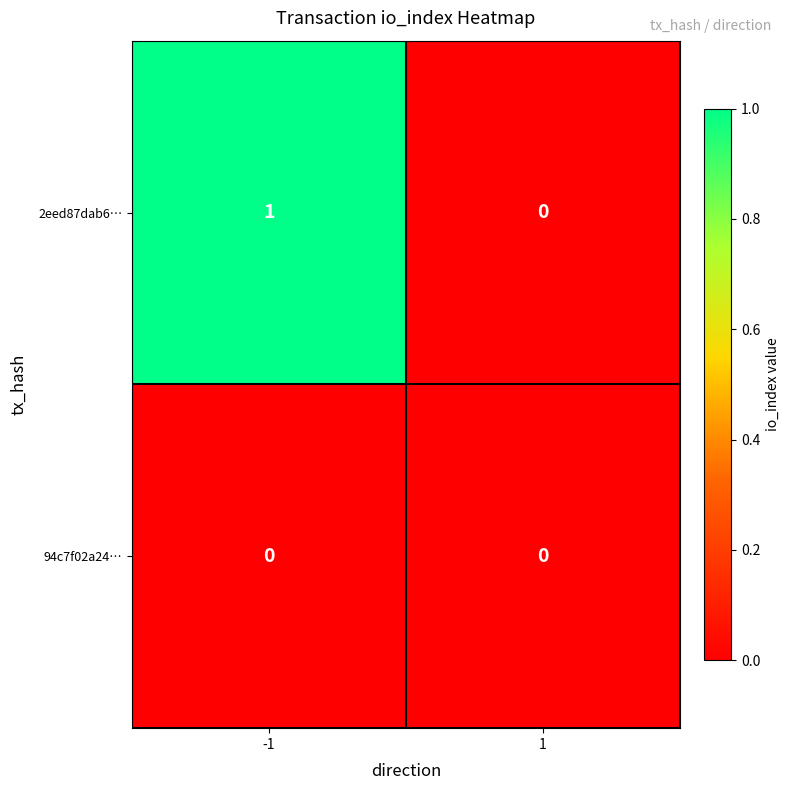

Reading left to right, transcribe all the data shown in this chart.

2eed87dab6…: -1=1	1=0
94c7f02a24…: -1=0	1=0